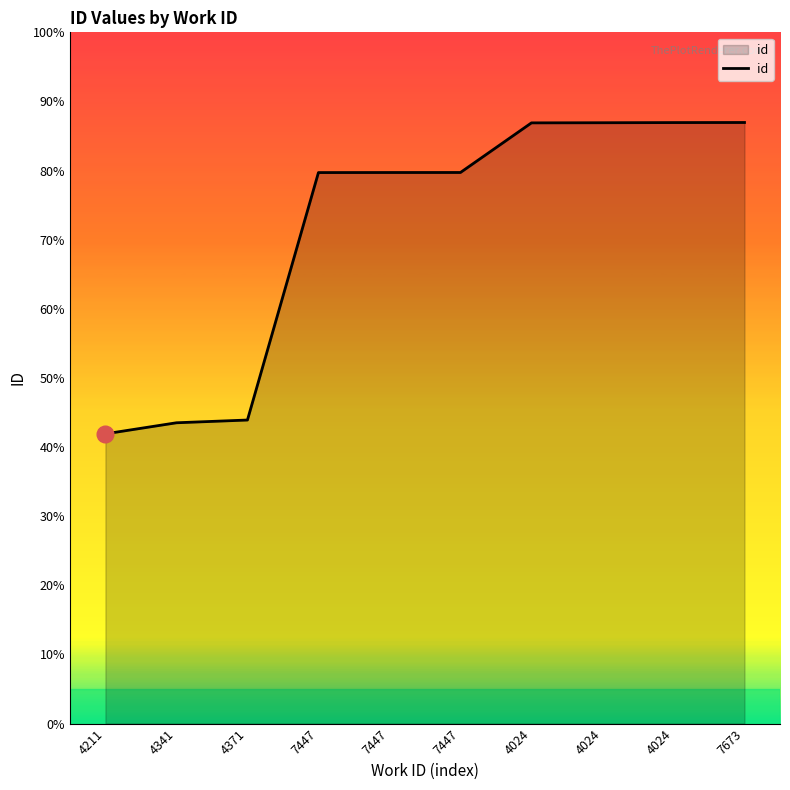

Is this an area chart (filled region under the line)?

Yes